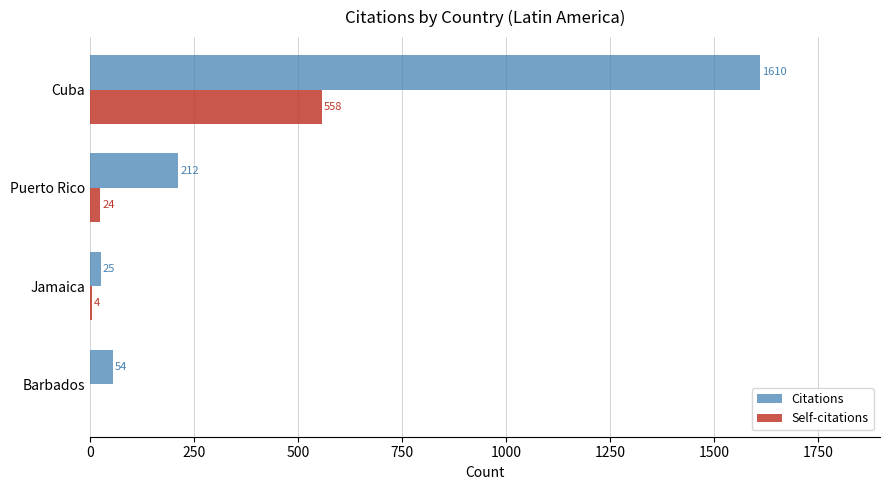

What is the maximum value for Self-citations?

558